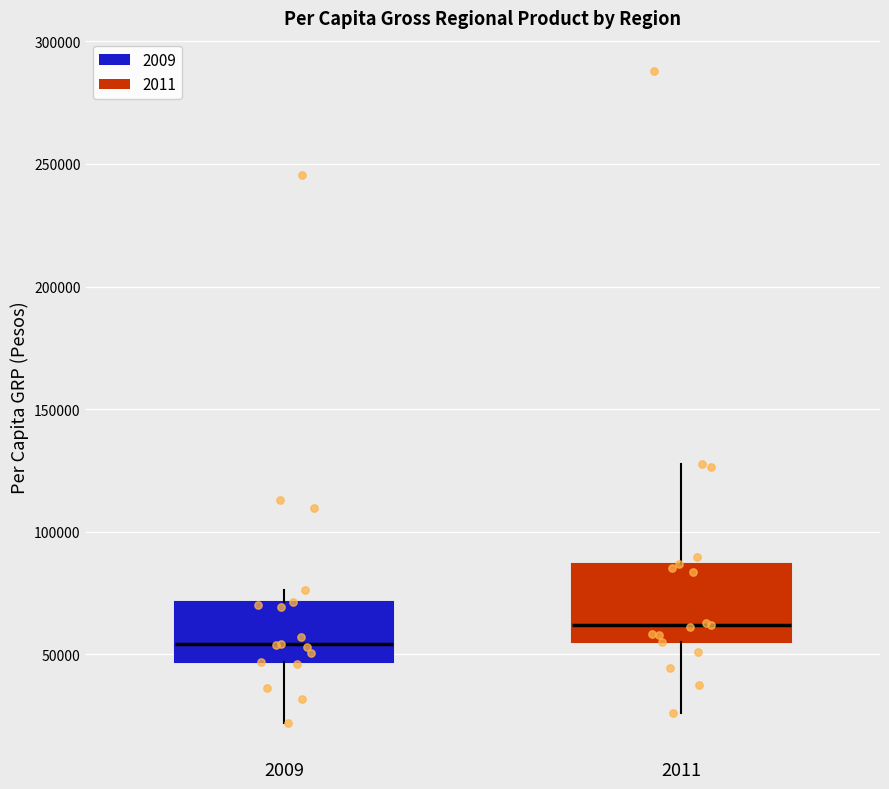

Where is the upper edge of the box at x = 2009 on the y-axis? The values are not printed on the chart, so give them approximately, as read against the axis.

70000